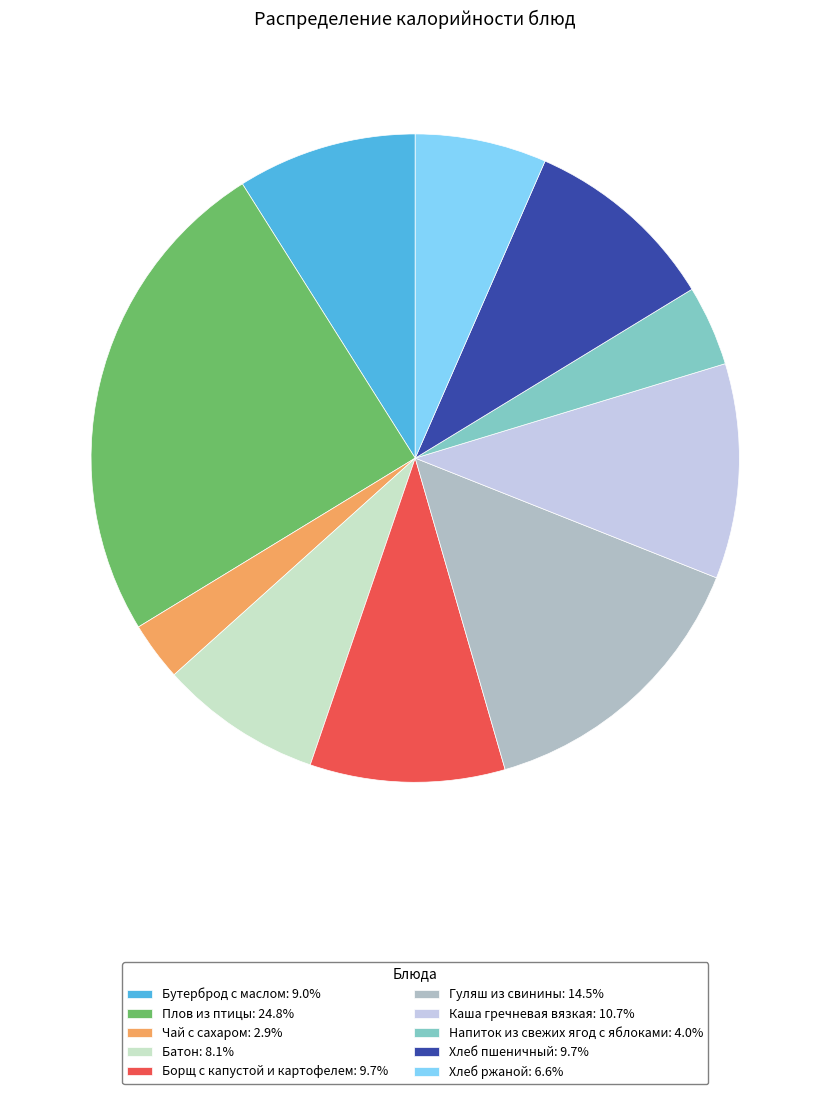

Which category has the smallest portion of the pie?

Чай с сахаром